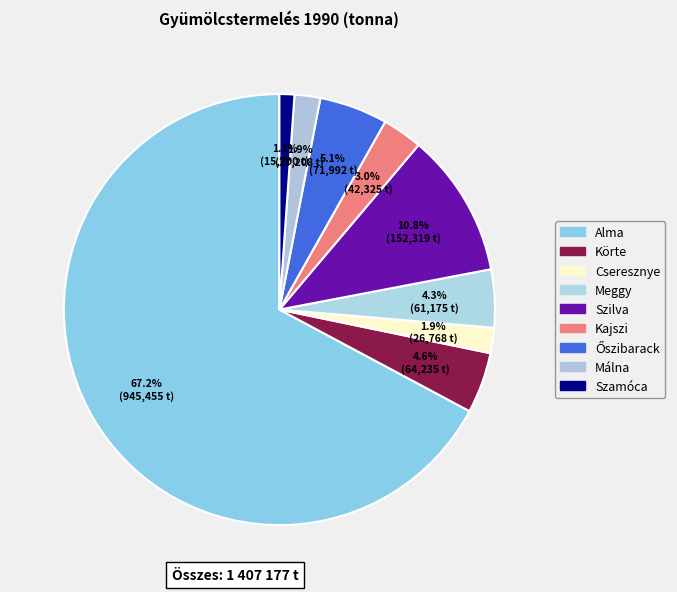

Count the number of slices in the pie.

9